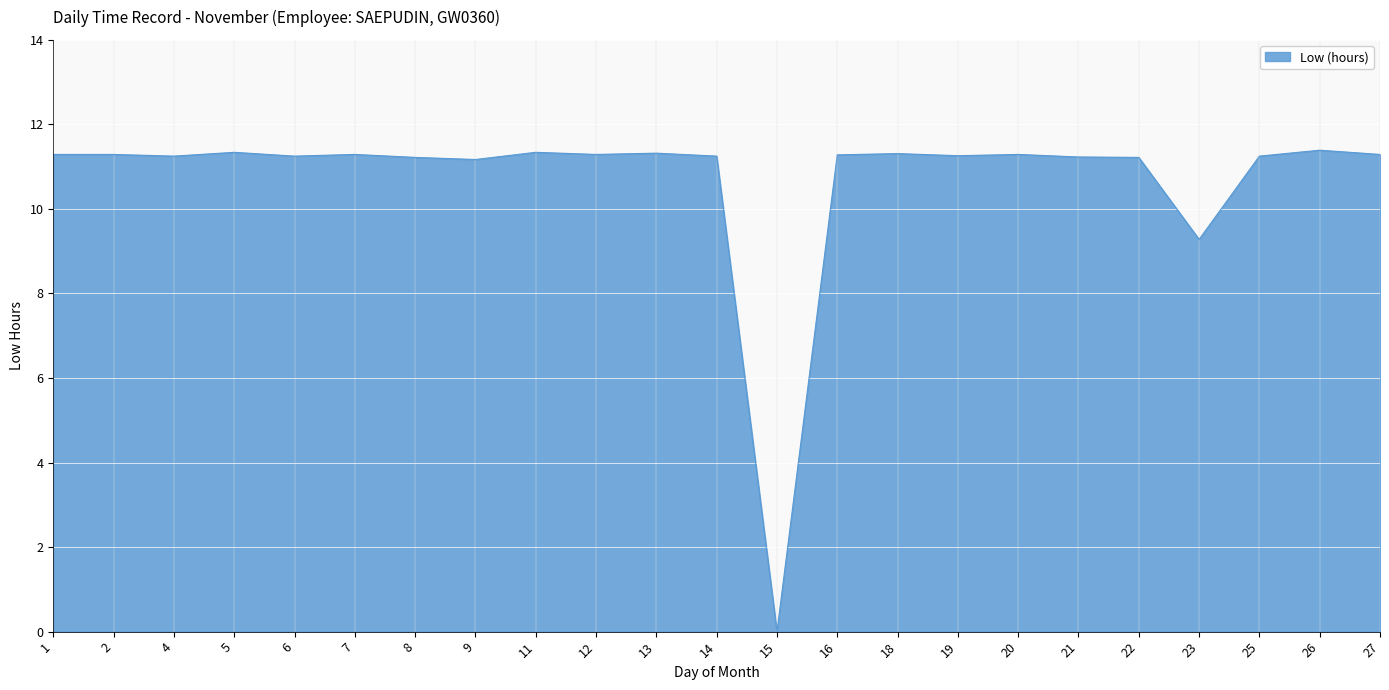

The value at 21 is 11.2. True or false?

True